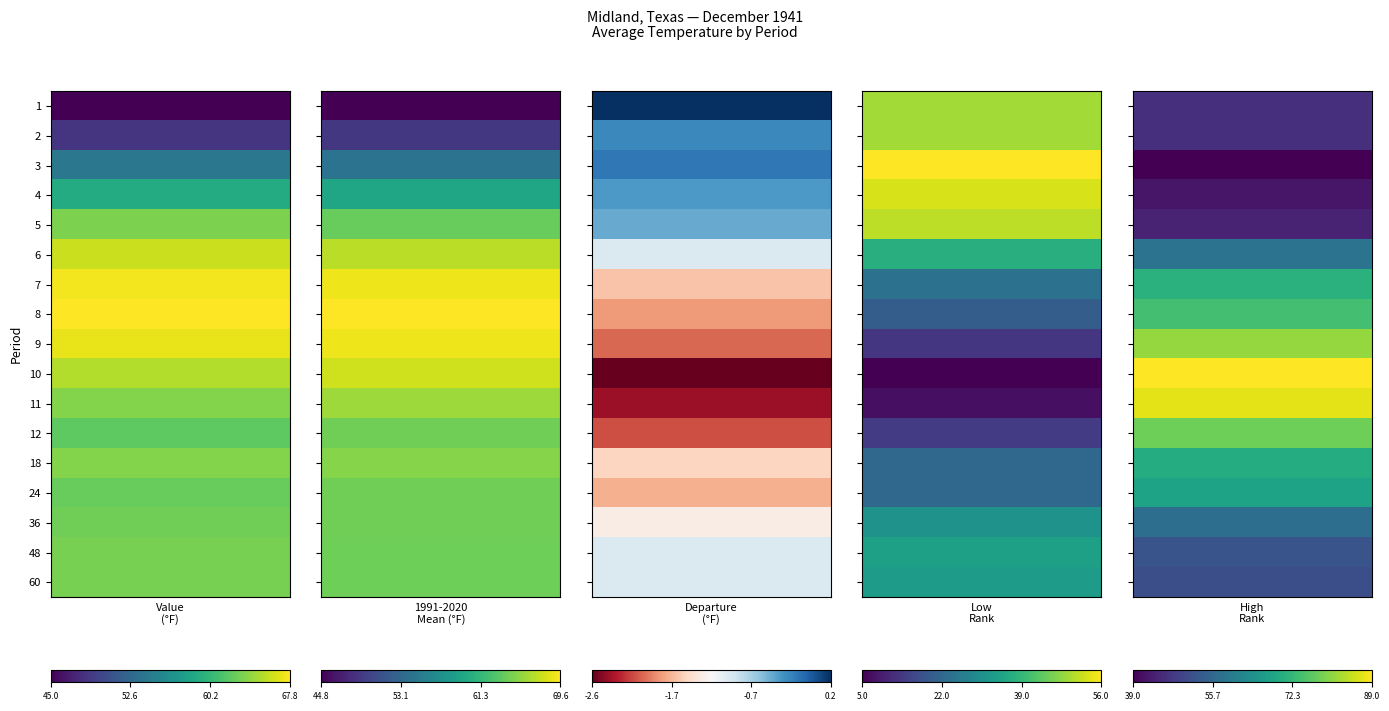

What is the maximum value shown in the chart?

89.0